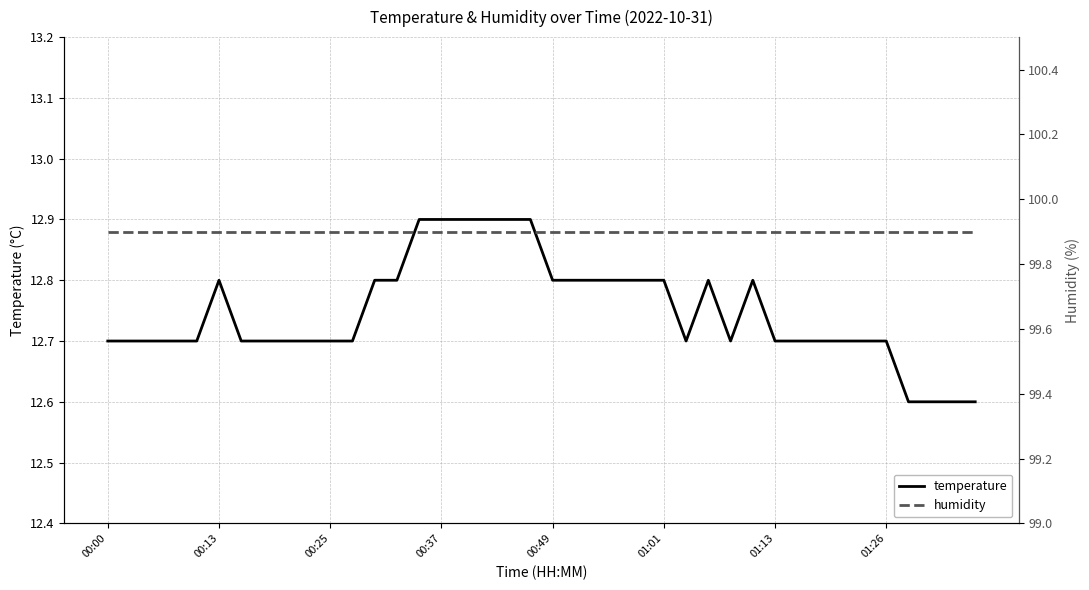

Which series changed the most between 9 and 39?

temperature